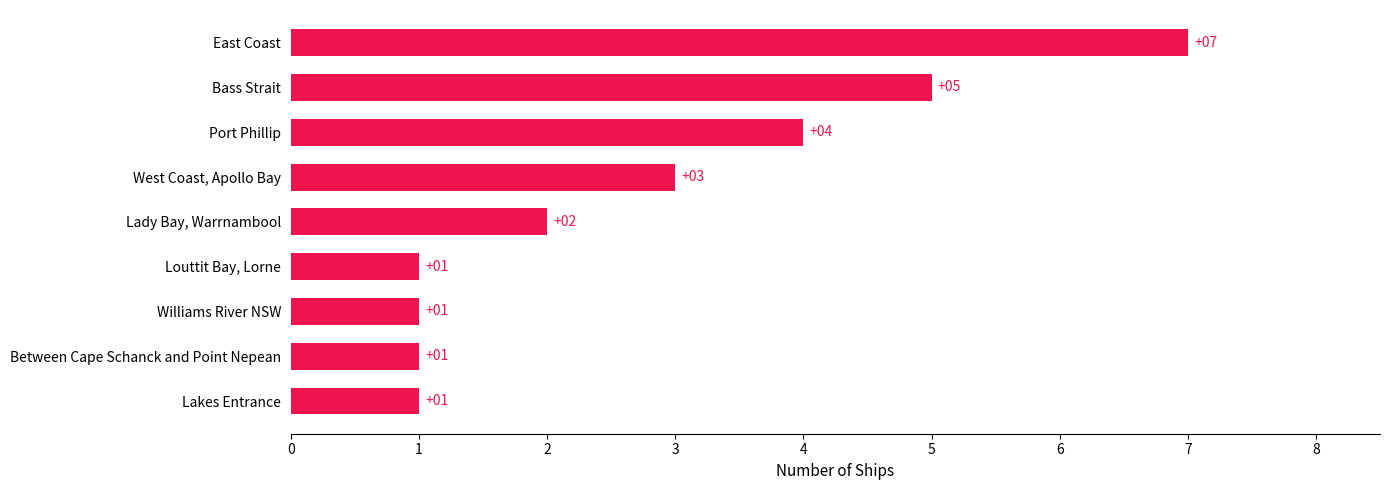

Reading top to bottom, transcribe all the data shown in this chart.

East Coast=7	Bass Strait=5	Port Phillip=4	West Coast, Apollo Bay=3	Lady Bay, Warrnambool=2	Louttit Bay, Lorne=1	Williams River NSW=1	Between Cape Schanck and Point Nepean=1	Lakes Entrance=1